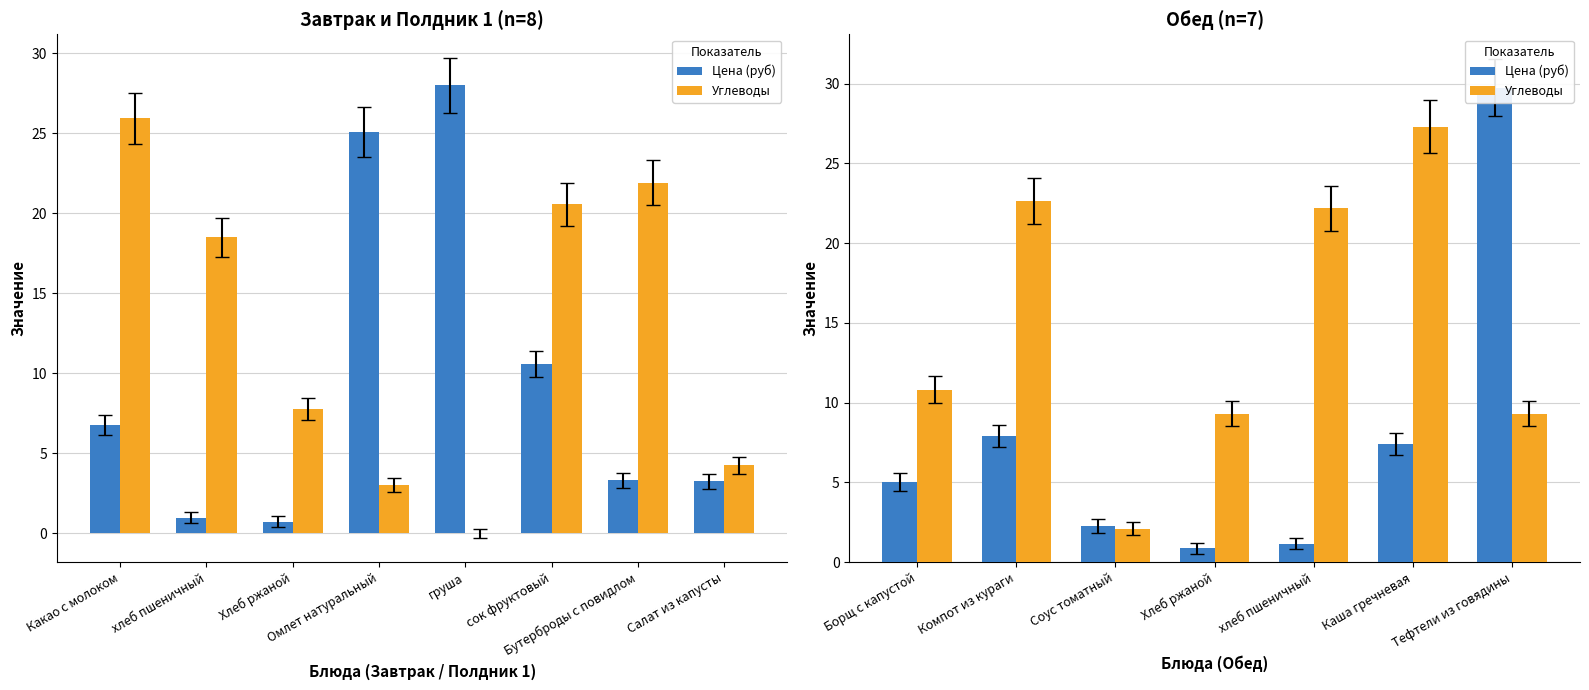

What are all the series names shown in the legend?

Цена (руб), Углеводы